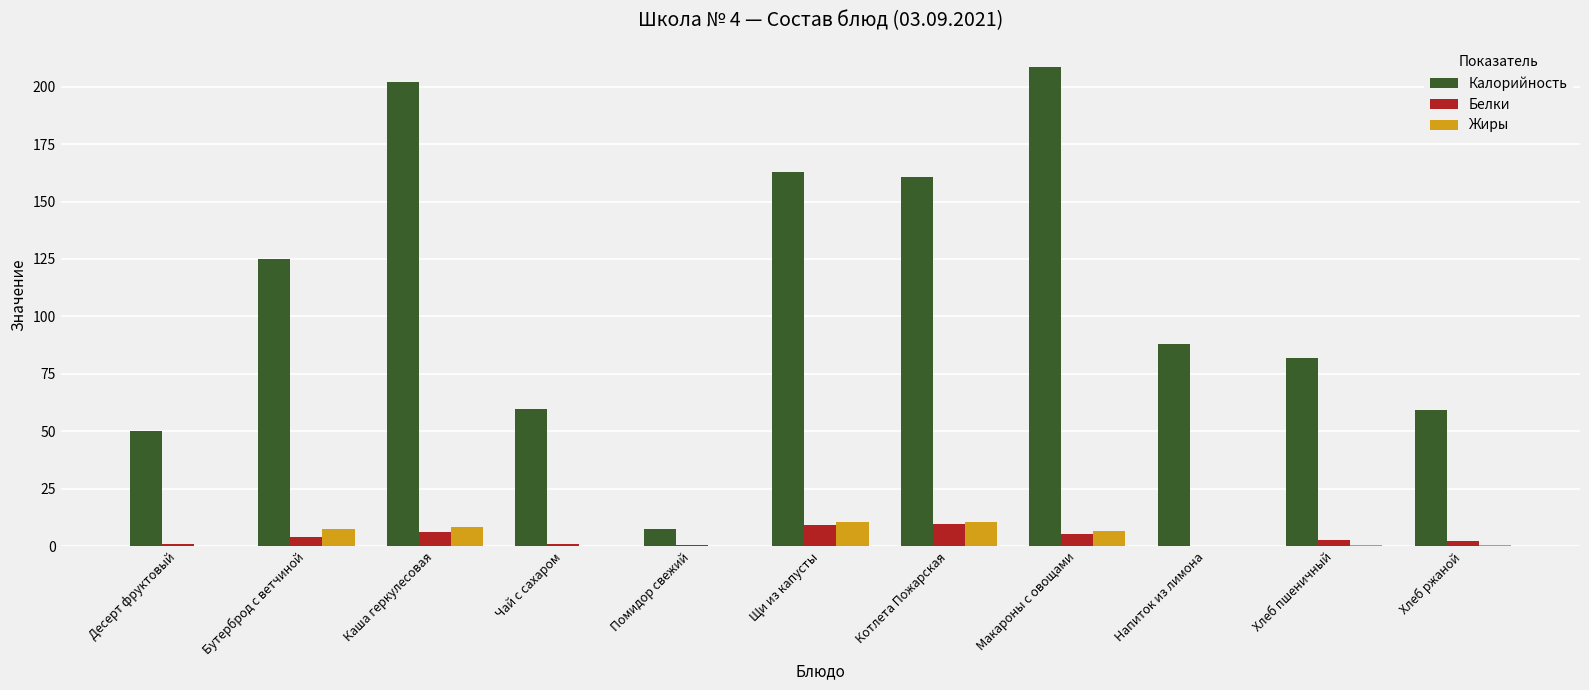

True or false: Калорийность has a value of 59.5 at Чай с сахаром.

True